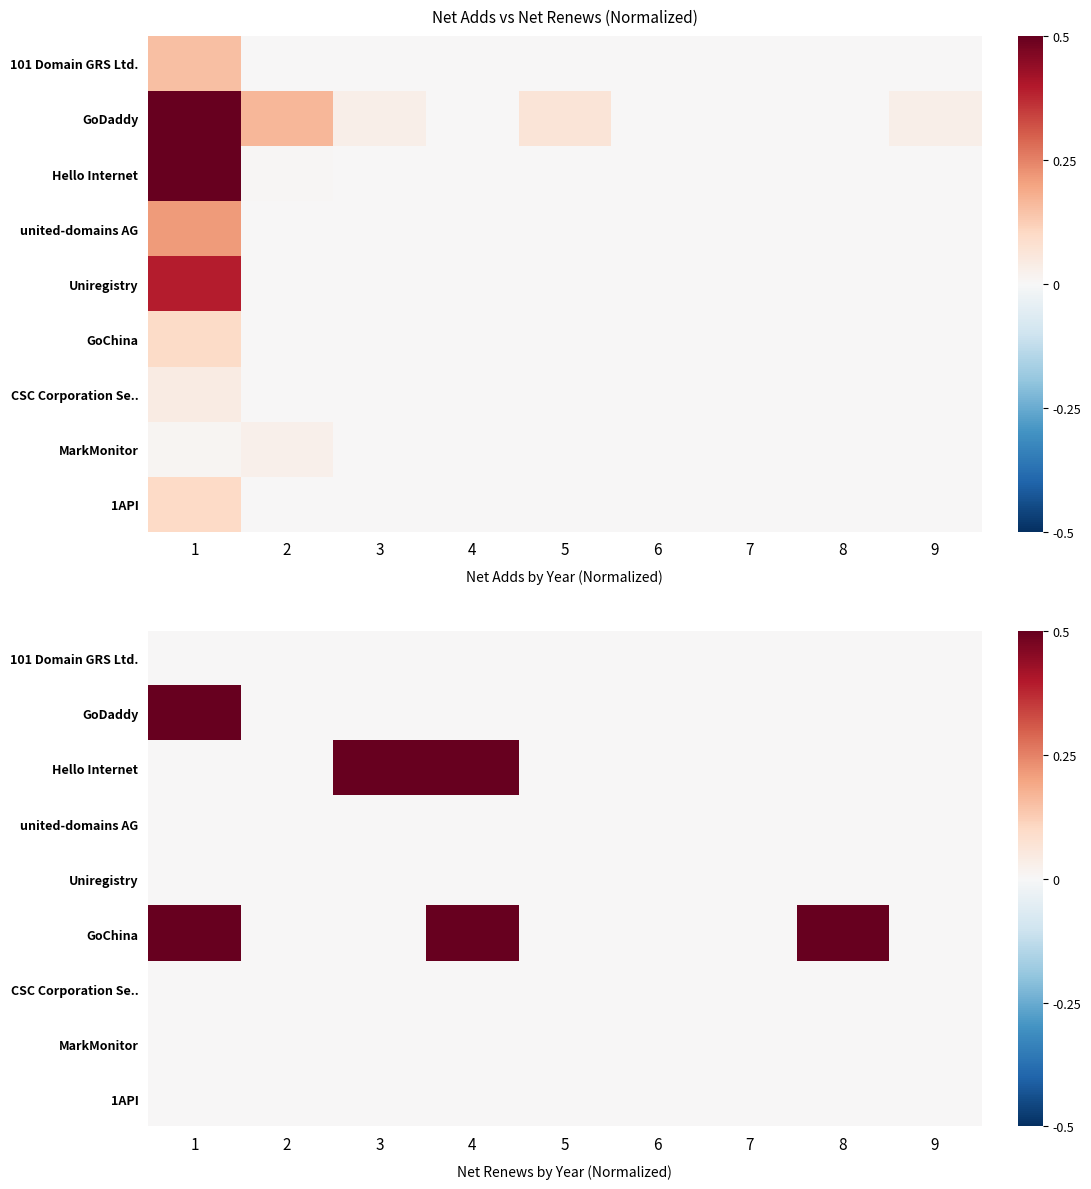

Is the value of CSC Corporation Se.. at 9 greater than the value of 1API at 2?

No